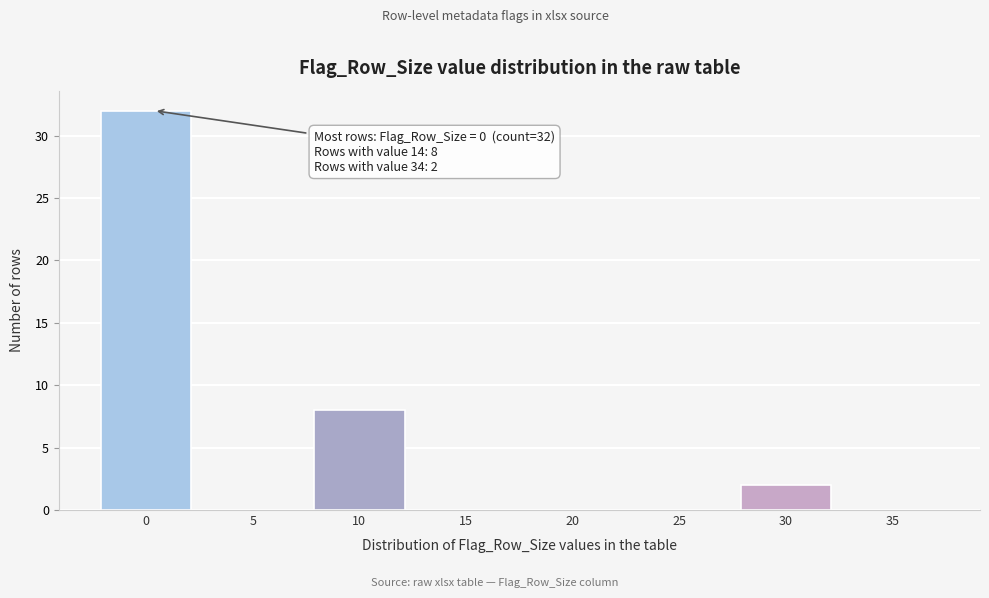

Reading left to right, what are all the values shown in this chart?

0=32	5=0	10=8	15=0	20=0	25=0	30=2	35=0